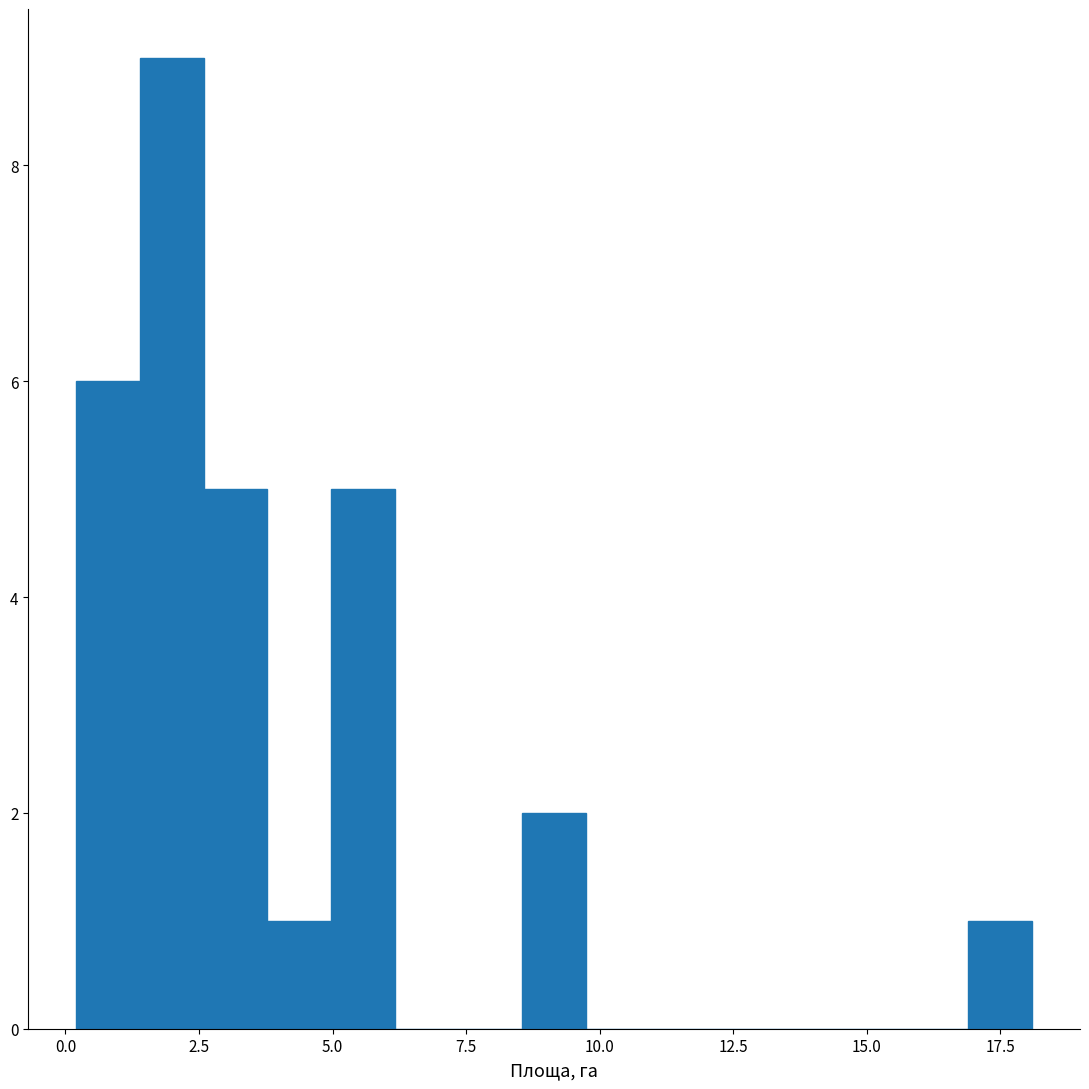

Around what value on the x-axis is the tallest bar? Give the approximate position of its centre, as read against the axis.

2.0